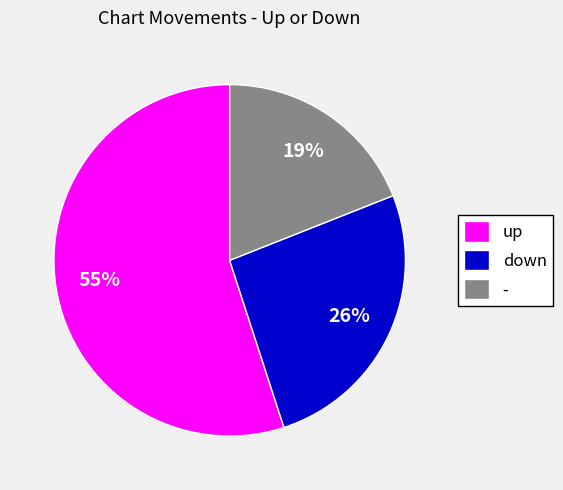

To the nearest percent, what is the average slice percentage?

33%